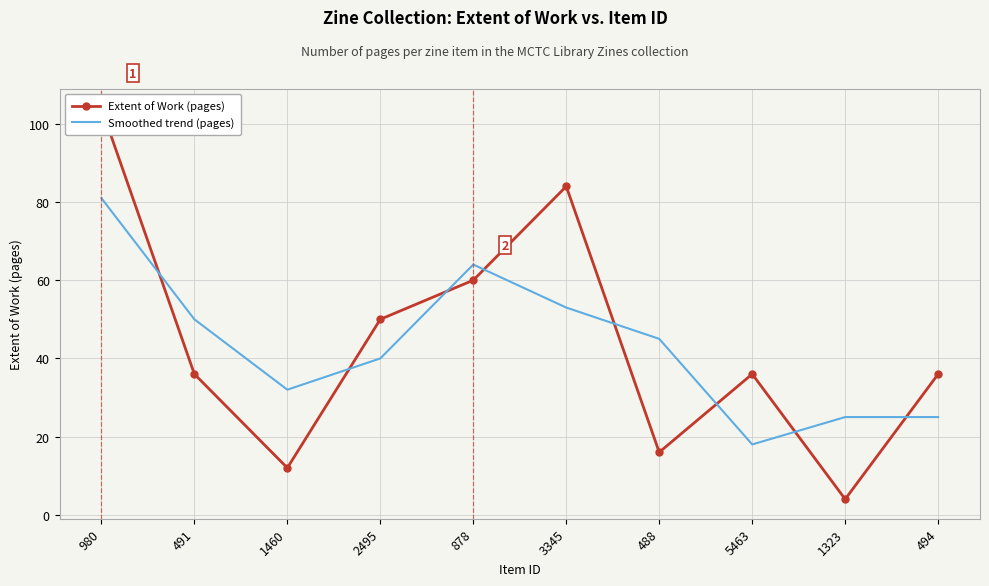

Between 980 and 1323, which series saw the biggest shift?

Extent of Work (pages)